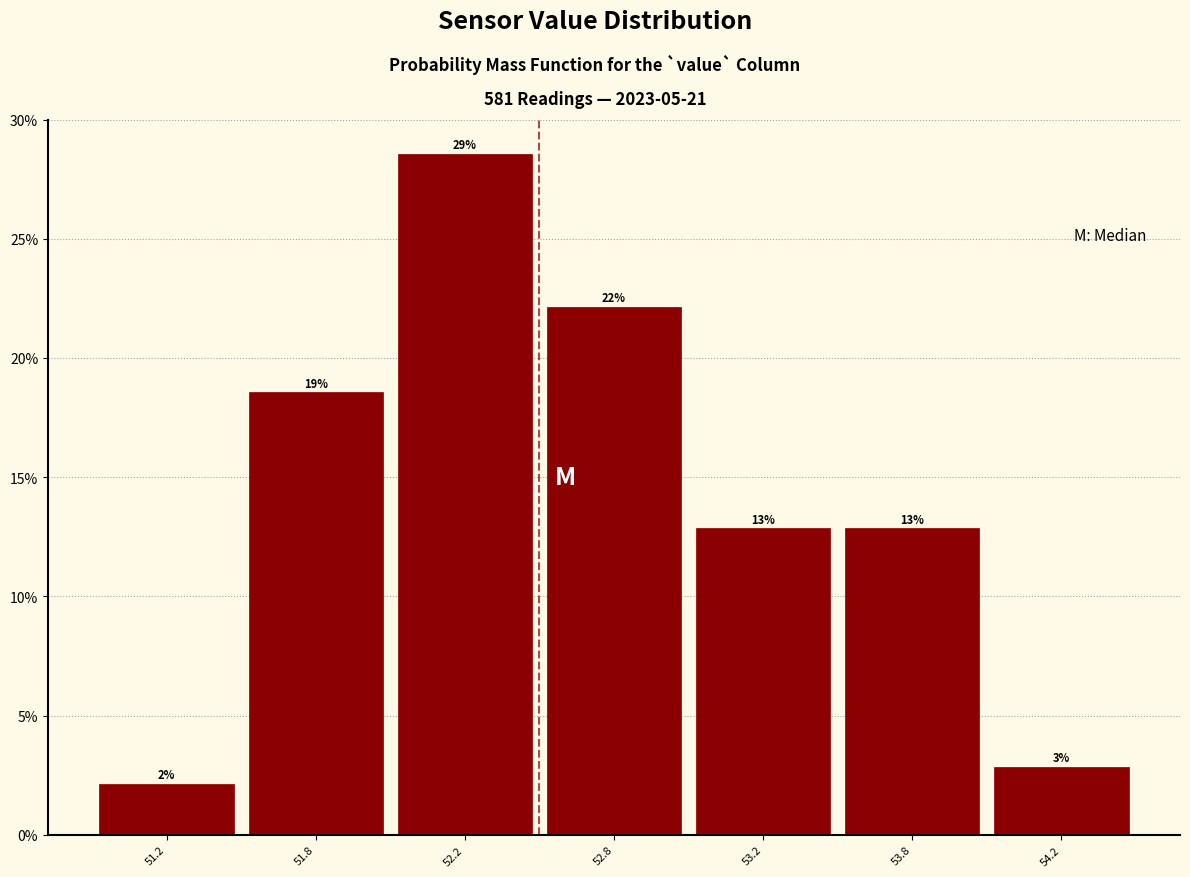

Does the chart contain any negative values?

No